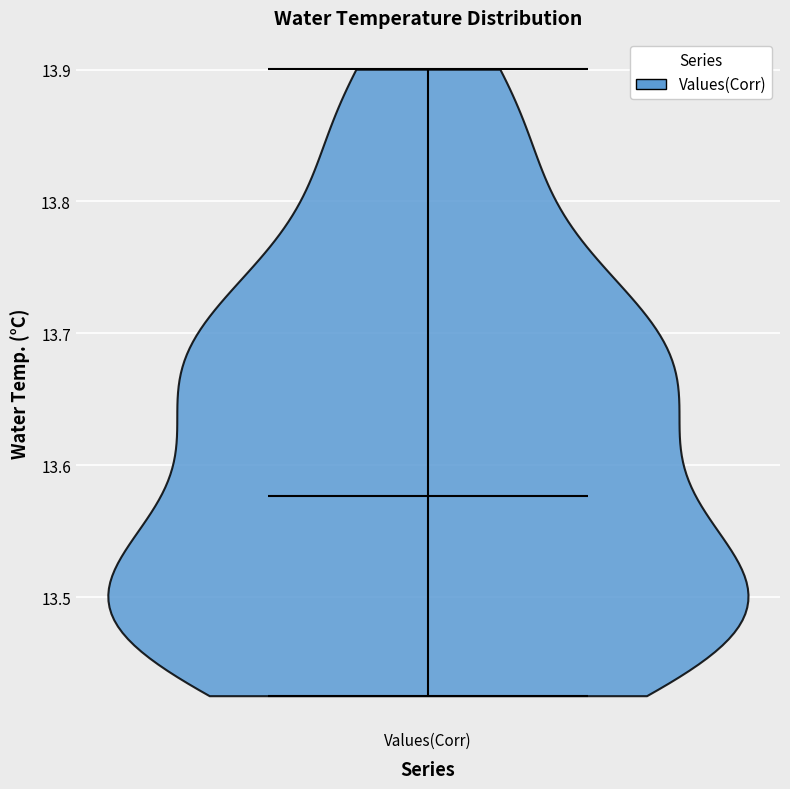

Read this violin plot against the y-axis: where its median line is, and the lowest and highest points the violin reaches. The values are not printed on the chart, so give them approximately, as read against the axis.

median line 13.58, lowest point 13.43, highest point 13.90